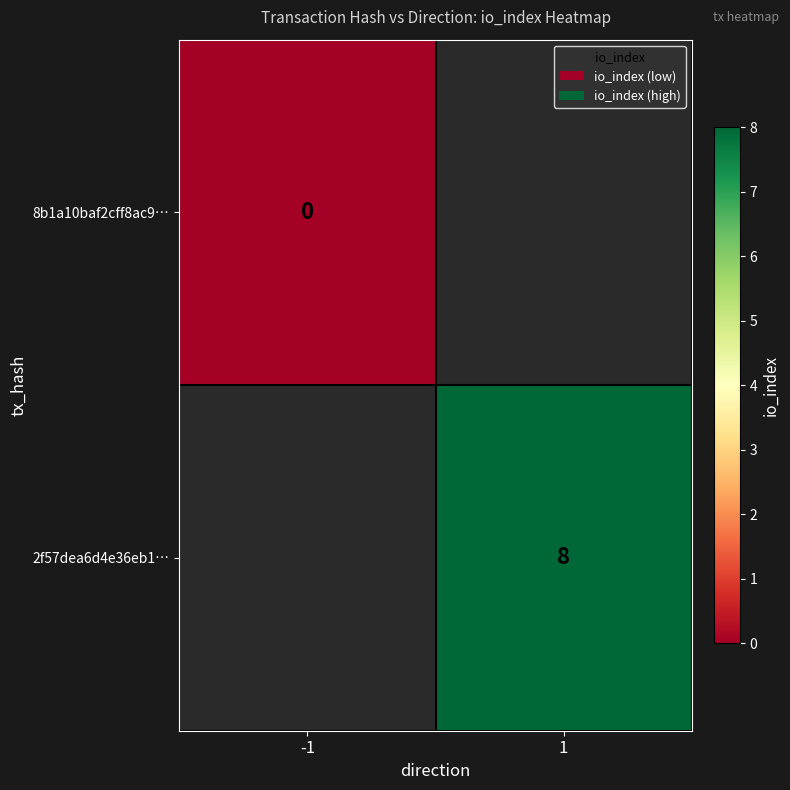

The 2f57dea6d4e36eb1… series shows 8 at 1. True or false?

True